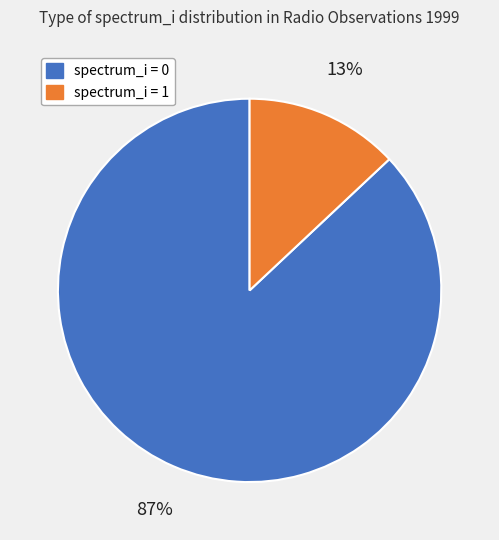

To the nearest percent, what is the average slice percentage?

50%